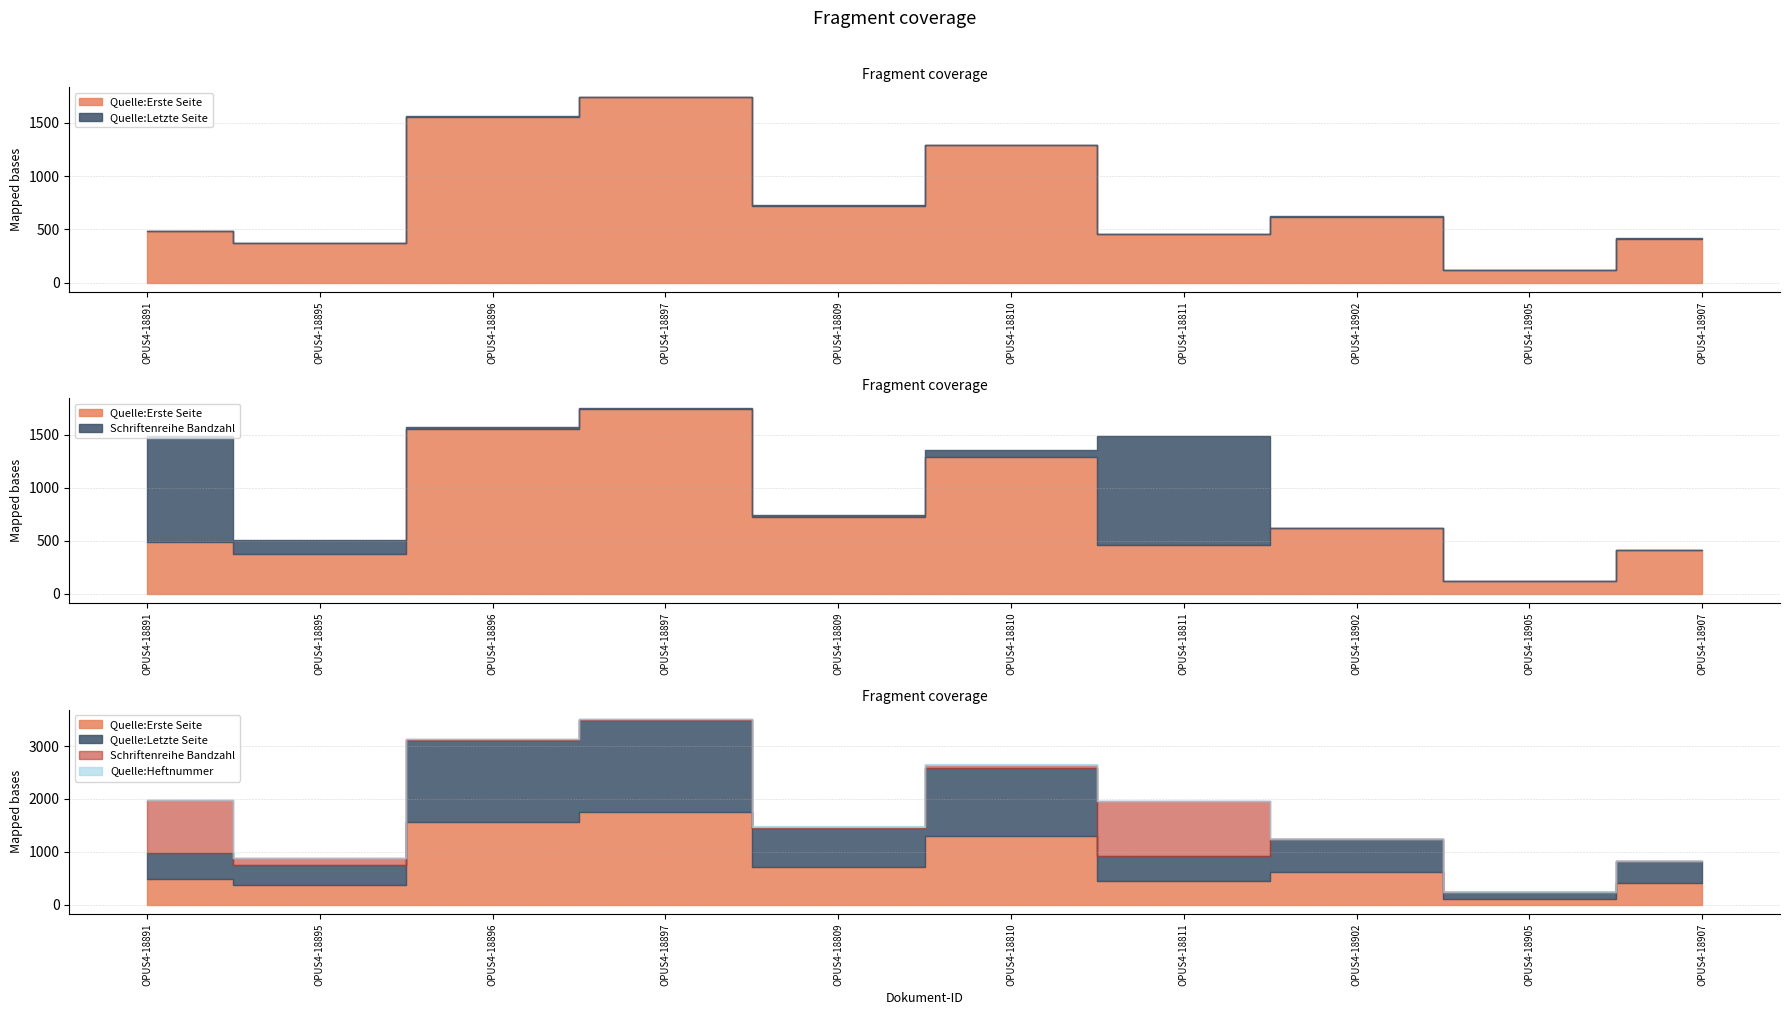

At which label does Quelle:Letzte Seite first exceed 622?

OPUS4-18896